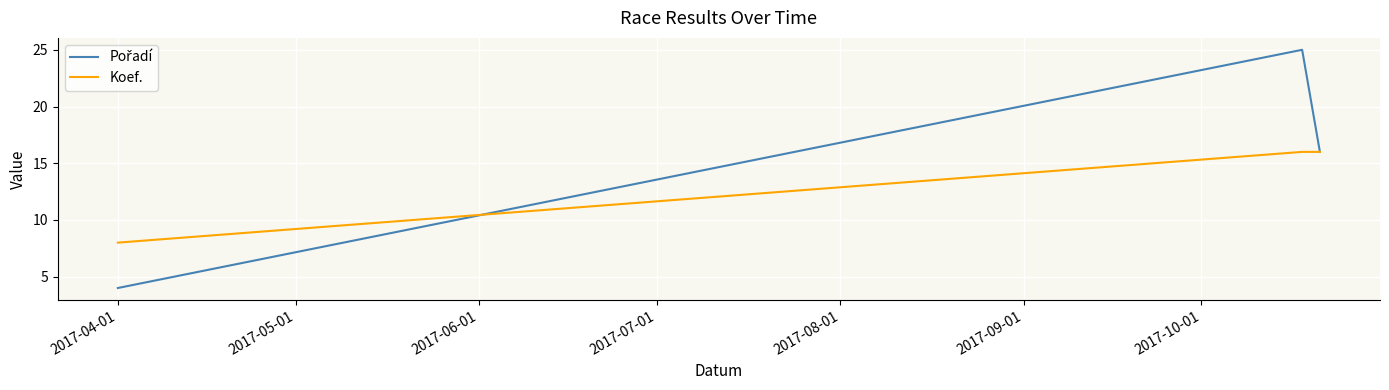

What is the smallest value displayed?

4